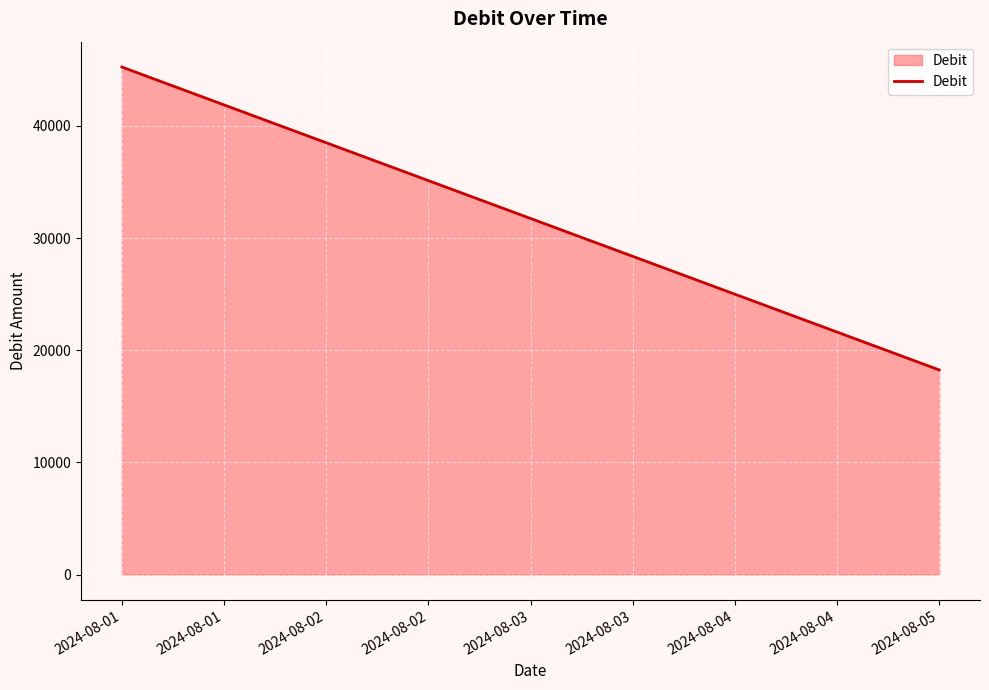

True or false: the data shows 70545.6 at 2024-08-01.

False